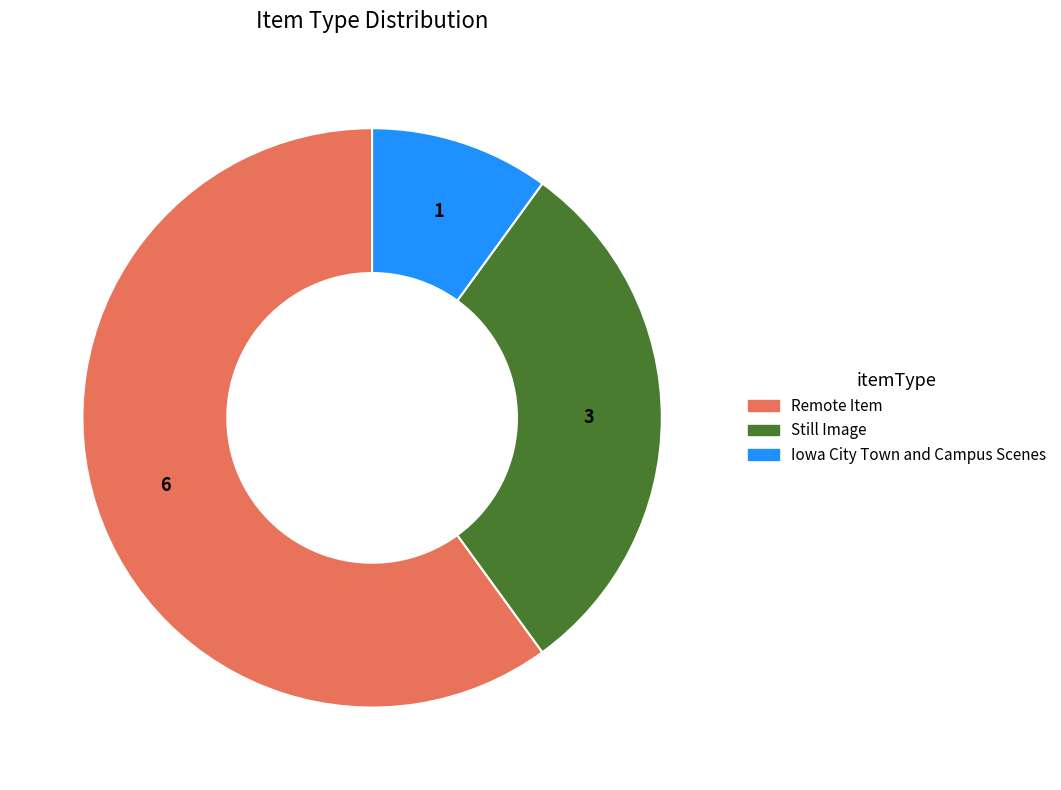

Count the number of slices in the pie.

3